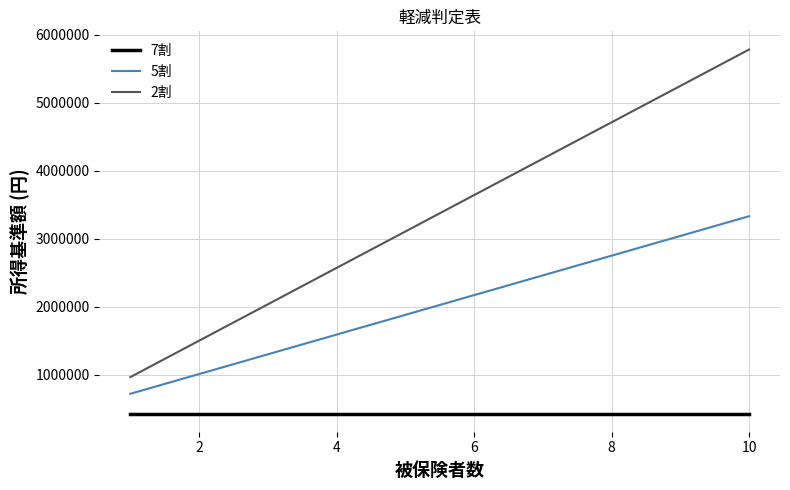

How many lines are shown in the chart?

3